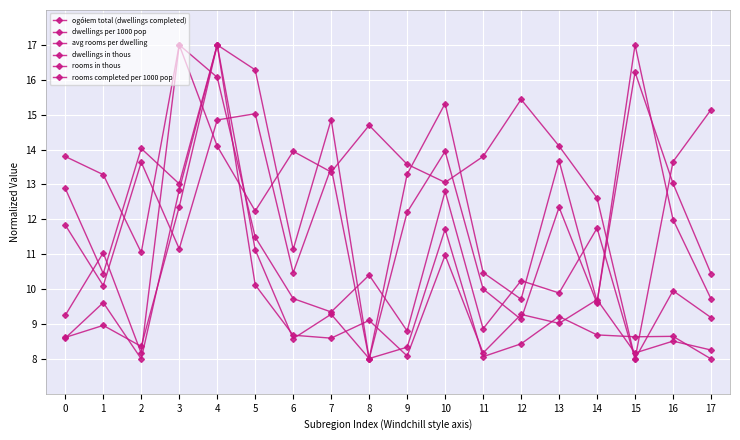

What is the value of the ogółem total (dwellings completed) point at the 4th from the left?

12.4